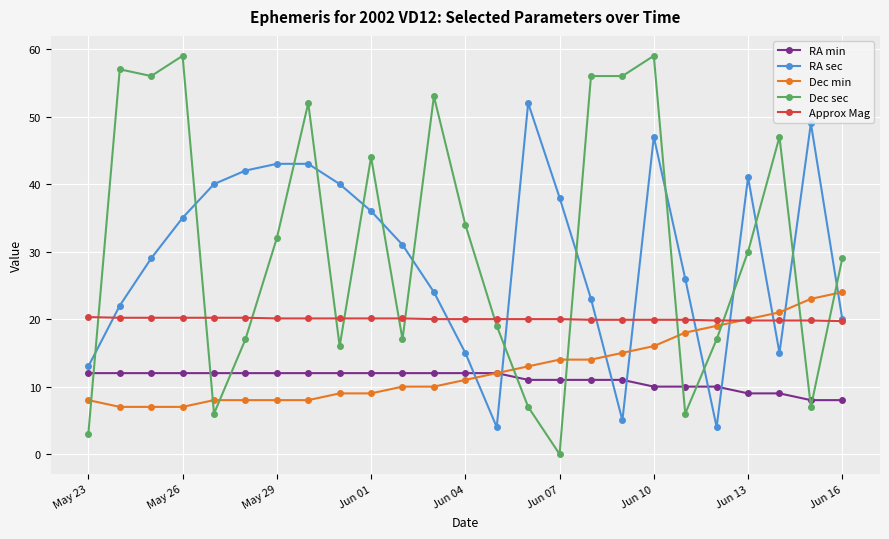

What is the maximum value shown in the chart?

59.0